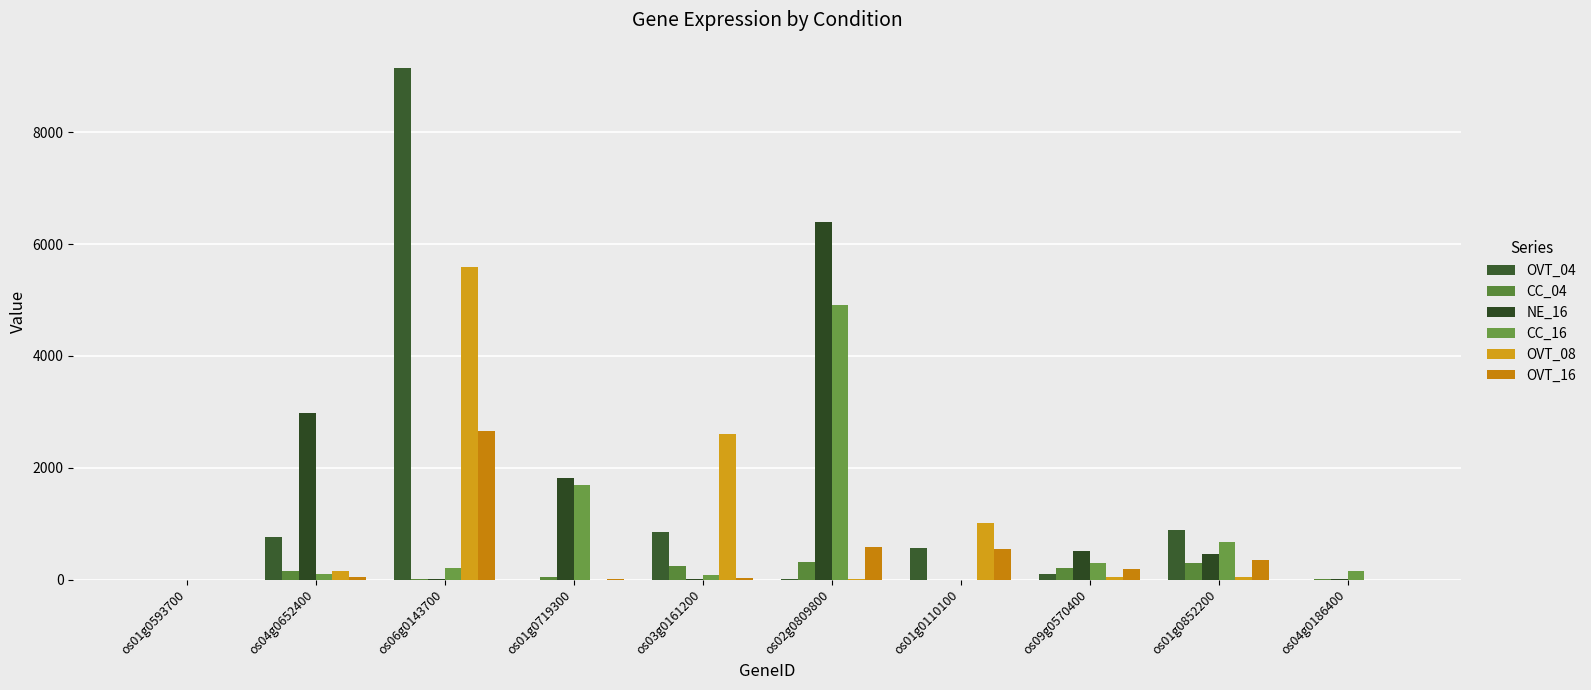

What is the sum of the NE_16 values at os03g0161200 and os04g0652400?

2983.3